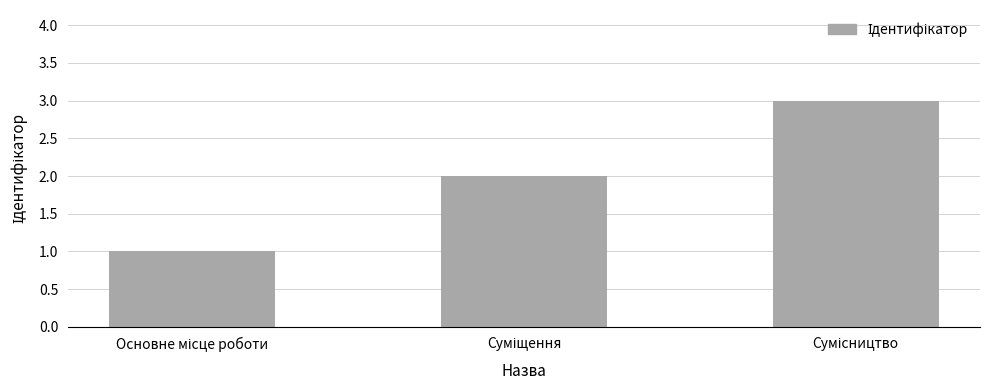

What is the maximum value shown in the chart?

3